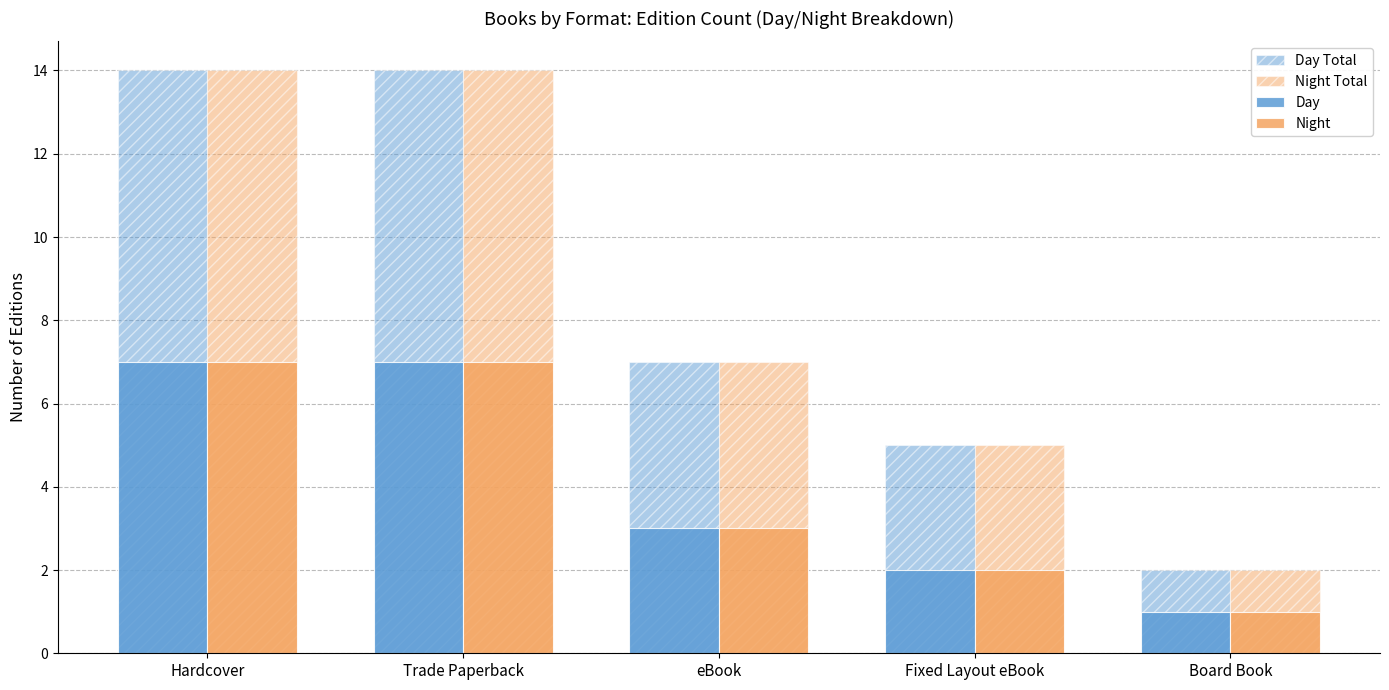

How many data points in Day are less than 3?

2